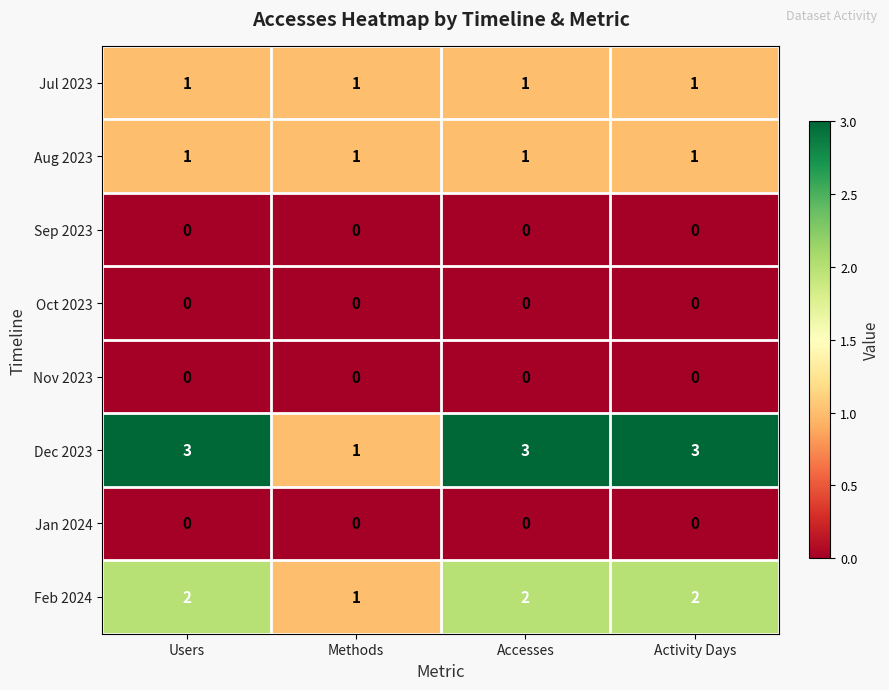

What is the difference between the highest and lowest values at Users?

3